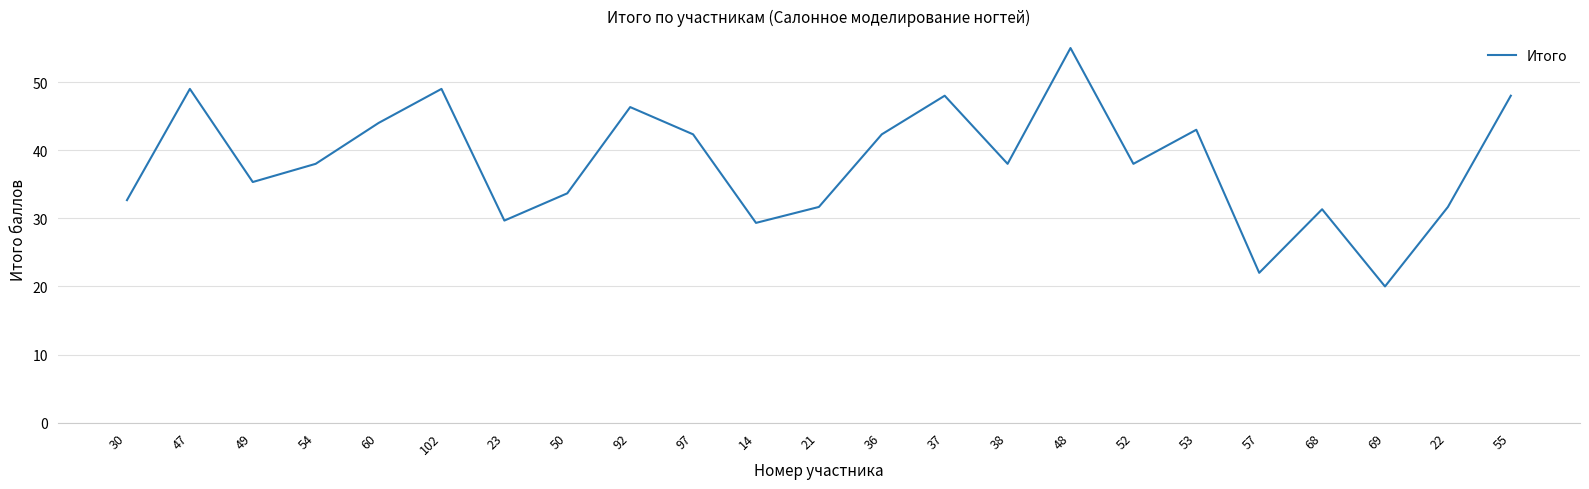

Reading left to right, transcribe all the data shown in this chart.

30=32.7	47=49.0	49=35.3	54=38.0	60=44.0	102=49.0	23=29.7	50=33.7	92=46.3	97=42.3	14=29.3	21=31.7	36=42.3	37=48.0	38=38.0	48=55.0	52=38.0	53=43.0	57=22.0	68=31.3	69=20.0	22=31.7	55=48.0